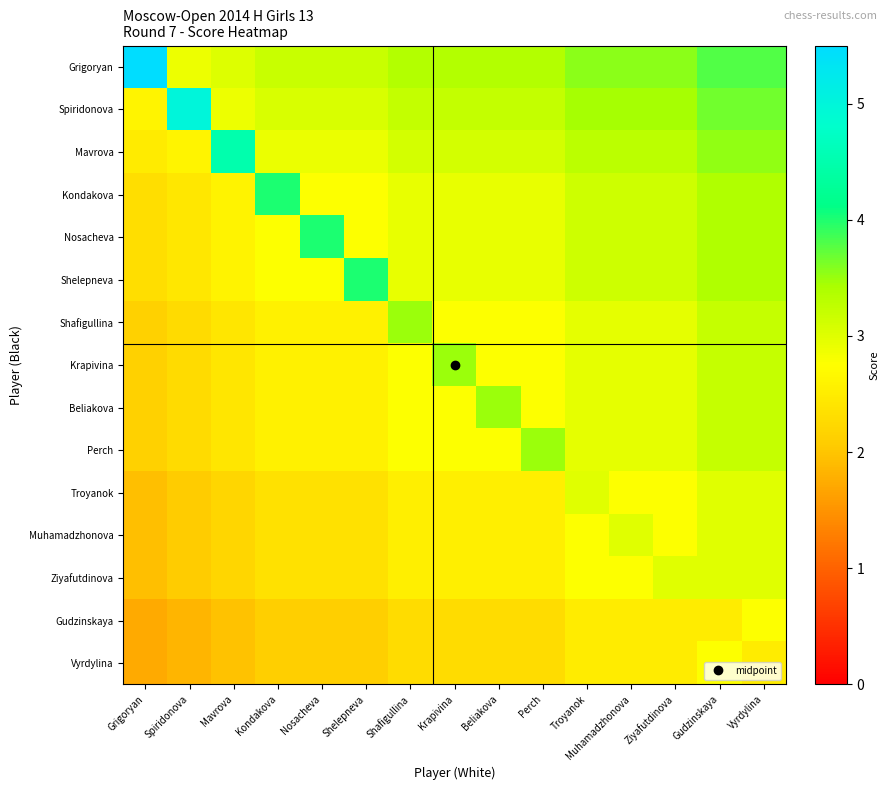

Reading left to right, transcribe all the data shown in this chart.

Grigoryan: Grigoryan=5.5	Spiridonova=2.9	Mavrova=3.0	Kondakova=3.2	Nosacheva=3.2	Shelepneva=3.2	Shafigullina=3.4	Krapivina=3.4	Beliakova=3.4	Perch=3.4	Troyanok=3.6	Muhamadzhonova=3.6	Ziyafutdinova=3.6	Gudzinskaya=3.8	Vyrdylina=3.8
Spiridonova: Grigoryan=2.6	Spiridonova=5.0	Mavrova=2.9	Kondakova=3.1	Nosacheva=3.1	Shelepneva=3.1	Shafigullina=3.2	Krapivina=3.2	Beliakova=3.2	Perch=3.2	Troyanok=3.4	Muhamadzhonova=3.4	Ziyafutdinova=3.4	Gudzinskaya=3.7	Vyrdylina=3.7
Mavrova: Grigoryan=2.5	Spiridonova=2.6	Mavrova=4.5	Kondakova=2.9	Nosacheva=2.9	Shelepneva=2.9	Shafigullina=3.1	Krapivina=3.1	Beliakova=3.1	Perch=3.1	Troyanok=3.3	Muhamadzhonova=3.3	Ziyafutdinova=3.3	Gudzinskaya=3.5	Vyrdylina=3.5
Kondakova: Grigoryan=2.3	Spiridonova=2.4	Mavrova=2.6	Kondakova=4.0	Nosacheva=2.8	Shelepneva=2.8	Shafigullina=2.9	Krapivina=2.9	Beliakova=2.9	Perch=2.9	Troyanok=3.1	Muhamadzhonova=3.1	Ziyafutdinova=3.1	Gudzinskaya=3.4	Vyrdylina=3.4
Nosacheva: Grigoryan=2.3	Spiridonova=2.4	Mavrova=2.6	Kondakova=2.8	Nosacheva=4.0	Shelepneva=2.8	Shafigullina=2.9	Krapivina=2.9	Beliakova=2.9	Perch=2.9	Troyanok=3.1	Muhamadzhonova=3.1	Ziyafutdinova=3.1	Gudzinskaya=3.4	Vyrdylina=3.4
Shelepneva: Grigoryan=2.3	Spiridonova=2.4	Mavrova=2.6	Kondakova=2.8	Nosacheva=2.8	Shelepneva=4.0	Shafigullina=2.9	Krapivina=2.9	Beliakova=2.9	Perch=2.9	Troyanok=3.1	Muhamadzhonova=3.1	Ziyafutdinova=3.1	Gudzinskaya=3.4	Vyrdylina=3.4
Shafigullina: Grigoryan=2.1	Spiridonova=2.3	Mavrova=2.4	Kondakova=2.6	Nosacheva=2.6	Shelepneva=2.6	Shafigullina=3.5	Krapivina=2.8	Beliakova=2.8	Perch=2.8	Troyanok=3.0	Muhamadzhonova=3.0	Ziyafutdinova=3.0	Gudzinskaya=3.2	Vyrdylina=3.2
Krapivina: Grigoryan=2.1	Spiridonova=2.3	Mavrova=2.4	Kondakova=2.6	Nosacheva=2.6	Shelepneva=2.6	Shafigullina=2.8	Krapivina=3.5	Beliakova=2.8	Perch=2.8	Troyanok=3.0	Muhamadzhonova=3.0	Ziyafutdinova=3.0	Gudzinskaya=3.2	Vyrdylina=3.2
Beliakova: Grigoryan=2.1	Spiridonova=2.3	Mavrova=2.4	Kondakova=2.6	Nosacheva=2.6	Shelepneva=2.6	Shafigullina=2.8	Krapivina=2.8	Beliakova=3.5	Perch=2.8	Troyanok=3.0	Muhamadzhonova=3.0	Ziyafutdinova=3.0	Gudzinskaya=3.2	Vyrdylina=3.2
Perch: Grigoryan=2.1	Spiridonova=2.3	Mavrova=2.4	Kondakova=2.6	Nosacheva=2.6	Shelepneva=2.6	Shafigullina=2.8	Krapivina=2.8	Beliakova=2.8	Perch=3.5	Troyanok=3.0	Muhamadzhonova=3.0	Ziyafutdinova=3.0	Gudzinskaya=3.2	Vyrdylina=3.2
Troyanok: Grigoryan=1.9	Spiridonova=2.1	Mavrova=2.2	Kondakova=2.4	Nosacheva=2.4	Shelepneva=2.4	Shafigullina=2.5	Krapivina=2.5	Beliakova=2.5	Perch=2.5	Troyanok=3.0	Muhamadzhonova=2.8	Ziyafutdinova=2.8	Gudzinskaya=3.0	Vyrdylina=3.0
Muhamadzhonova: Grigoryan=1.9	Spiridonova=2.1	Mavrova=2.2	Kondakova=2.4	Nosacheva=2.4	Shelepneva=2.4	Shafigullina=2.5	Krapivina=2.5	Beliakova=2.5	Perch=2.5	Troyanok=2.8	Muhamadzhonova=3.0	Ziyafutdinova=2.8	Gudzinskaya=3.0	Vyrdylina=3.0
Ziyafutdinova: Grigoryan=1.9	Spiridonova=2.1	Mavrova=2.2	Kondakova=2.4	Nosacheva=2.4	Shelepneva=2.4	Shafigullina=2.5	Krapivina=2.5	Beliakova=2.5	Perch=2.5	Troyanok=2.8	Muhamadzhonova=2.8	Ziyafutdinova=3.0	Gudzinskaya=3.0	Vyrdylina=3.0
Gudzinskaya: Grigoryan=1.7	Spiridonova=1.8	Mavrova=2.0	Kondakova=2.1	Nosacheva=2.1	Shelepneva=2.1	Shafigullina=2.3	Krapivina=2.3	Beliakova=2.3	Perch=2.3	Troyanok=2.5	Muhamadzhonova=2.5	Ziyafutdinova=2.5	Gudzinskaya=2.5	Vyrdylina=2.8
Vyrdylina: Grigoryan=1.7	Spiridonova=1.8	Mavrova=2.0	Kondakova=2.1	Nosacheva=2.1	Shelepneva=2.1	Shafigullina=2.3	Krapivina=2.3	Beliakova=2.3	Perch=2.3	Troyanok=2.5	Muhamadzhonova=2.5	Ziyafutdinova=2.5	Gudzinskaya=2.8	Vyrdylina=2.5